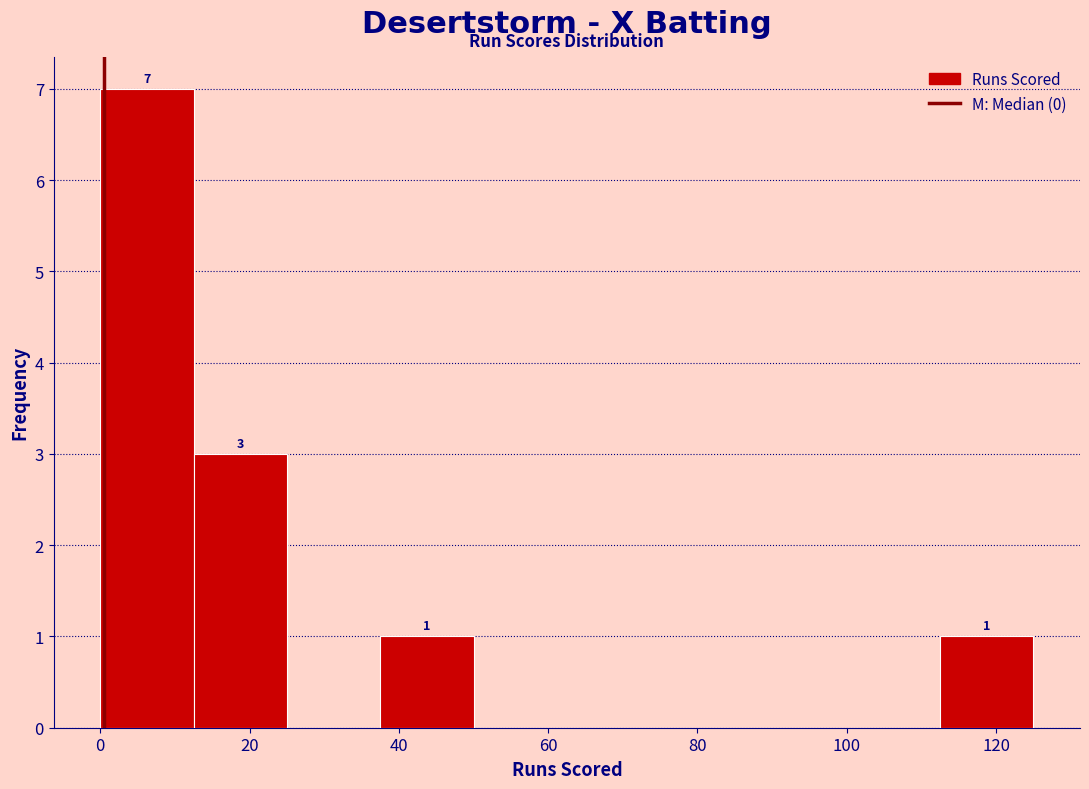

Over which range of the x-axis is the bar tallest?

0.0 to 12.5